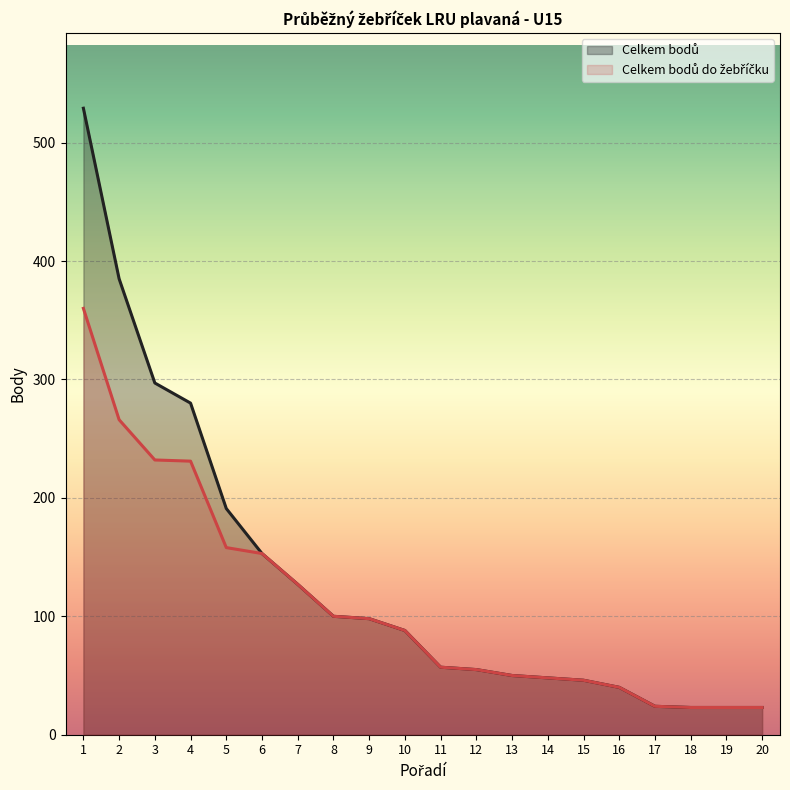

The value of Celkem bodů do žebříčku at 14 is 71. True or false?

False